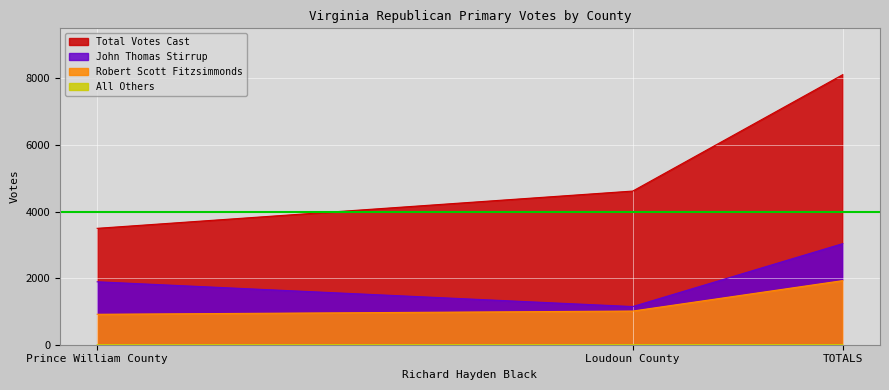

The value of Robert Scott Fitzsimmonds at TOTALS is 1185. True or false?

False